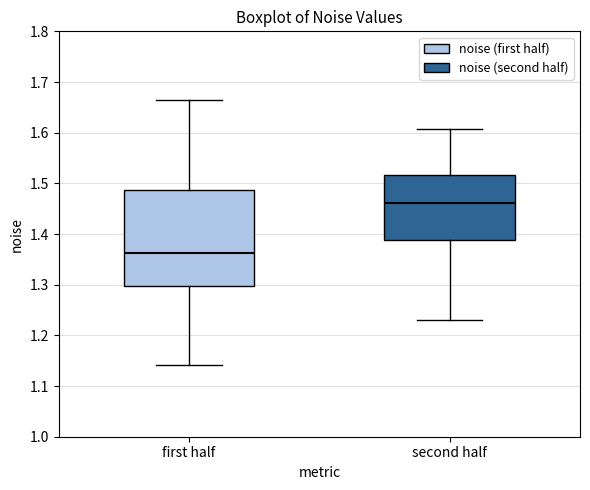

Where is the lower edge of the box for second half on the y-axis? The values are not printed on the chart, so give them approximately, as read against the axis.

1.39